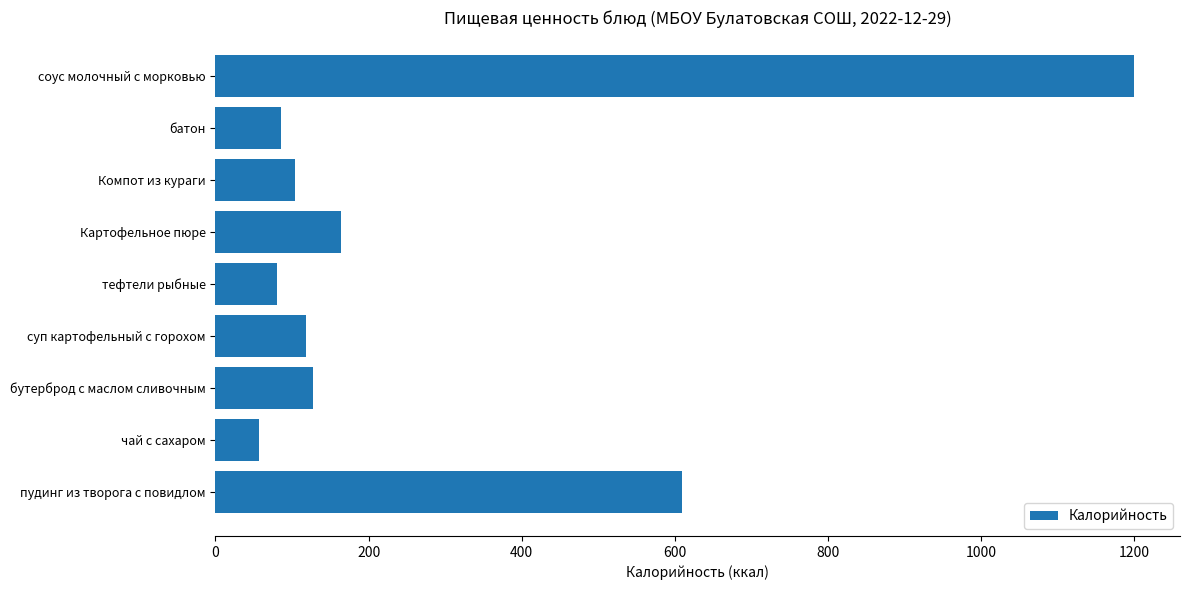

What is the difference between the second highest and second lowest values?

528